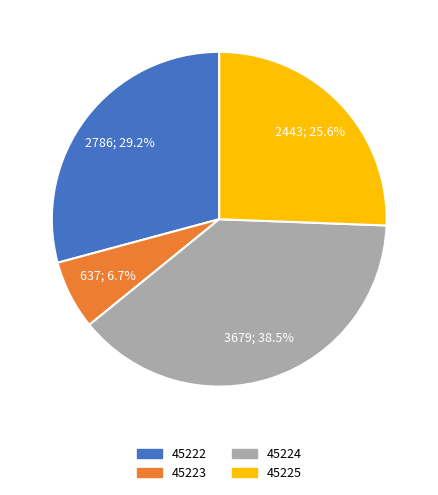

To the nearest percent, what is the difference between the 45223 and 45222 slice percentages?

23%